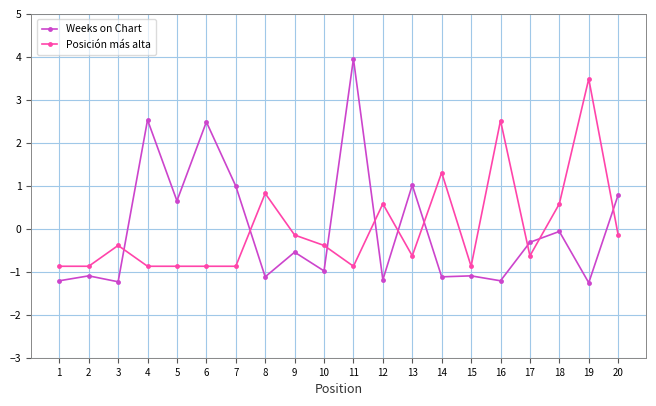

Is the value of Posición más alta at 1 greater than the value of Weeks on Chart at 18?

No